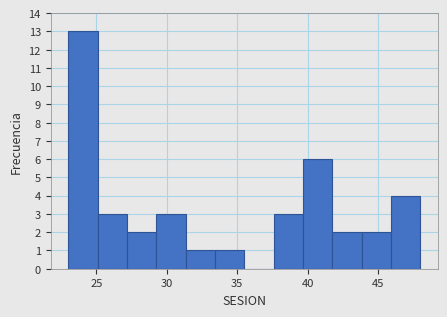

How tall is the bar that spans 39.5 to 42.0 on the x-axis? Neither the bar edges nor the heights are printed on the chart, so give them approximately, as read against the axes.

6